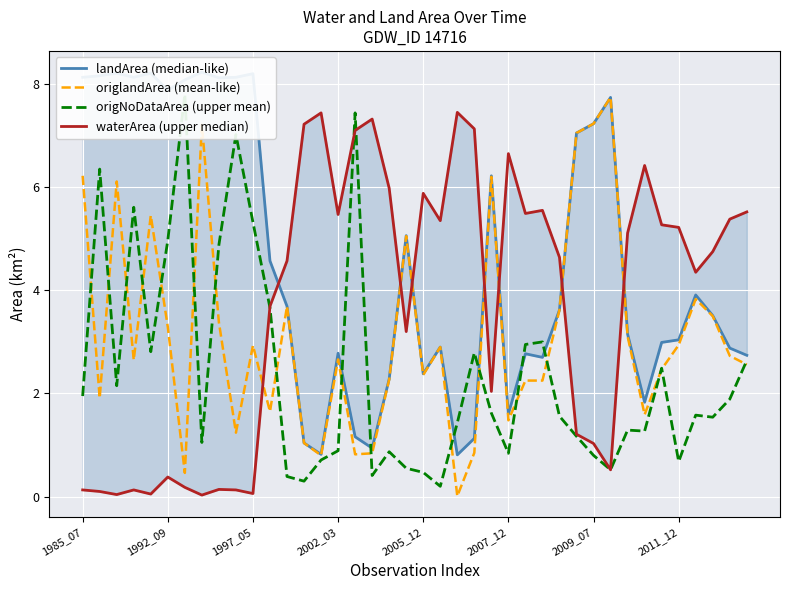

Where is origNoDataArea (upper mean) nearest to the value 4?

11